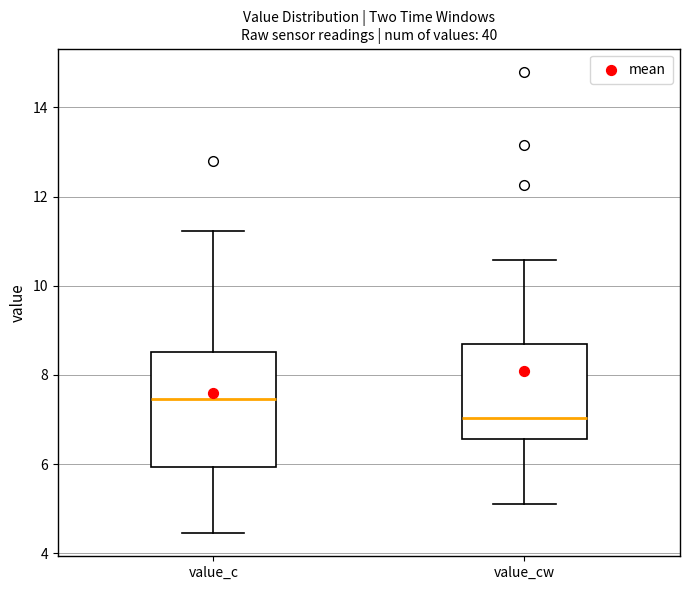

Comparing the boxes themselves (not the whiskers), which one is the tallest?

value_c